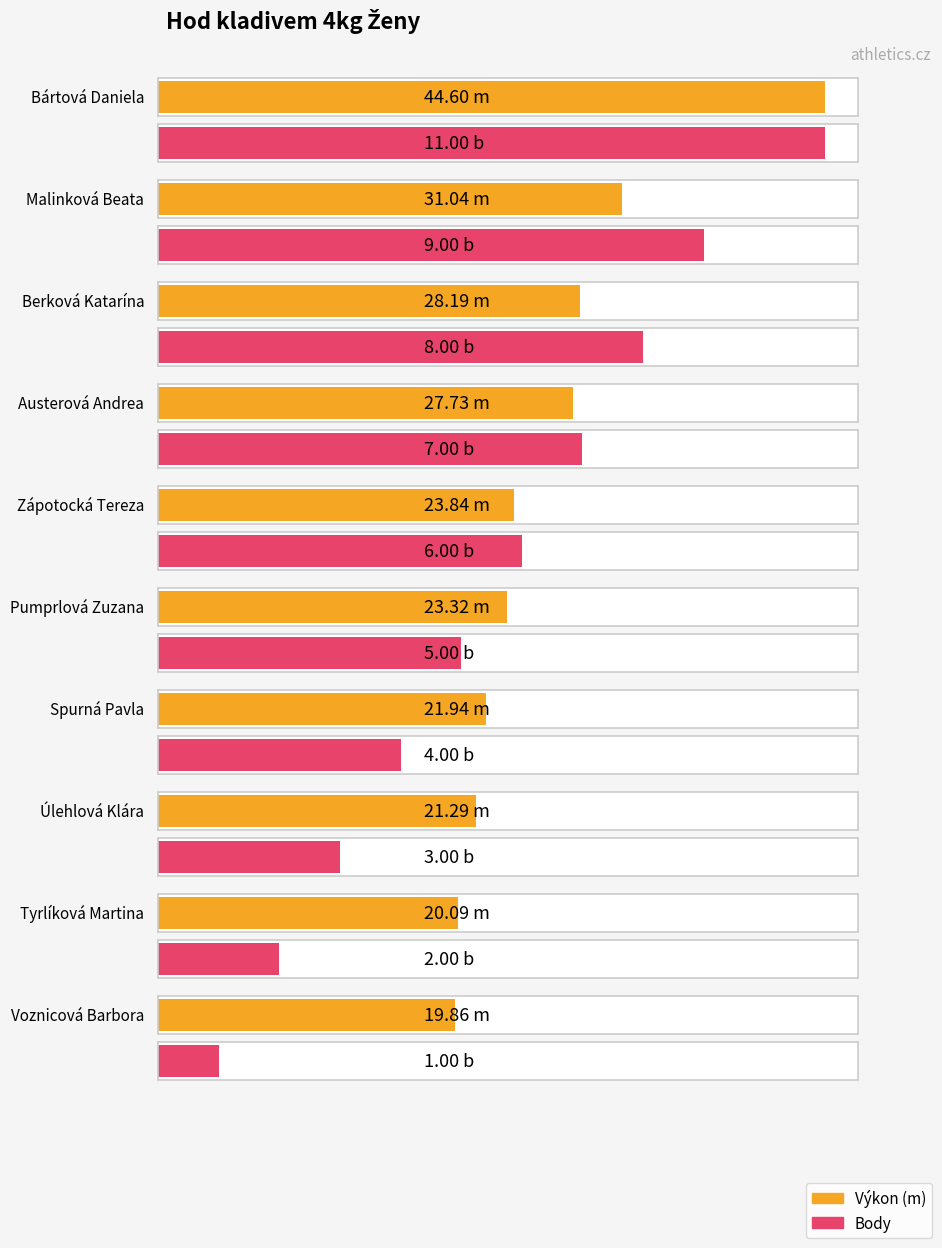

Rank the categories by Body value from highest to lowest.

Bártová Daniela, Malinková Beata, Berková Katarína, Austerová Andrea, Zápotocká Tereza, Pumprlová Zuzana, Spurná Pavla, Úlehlová Klára, Tyrlíková Martina, Voznicová Barbora